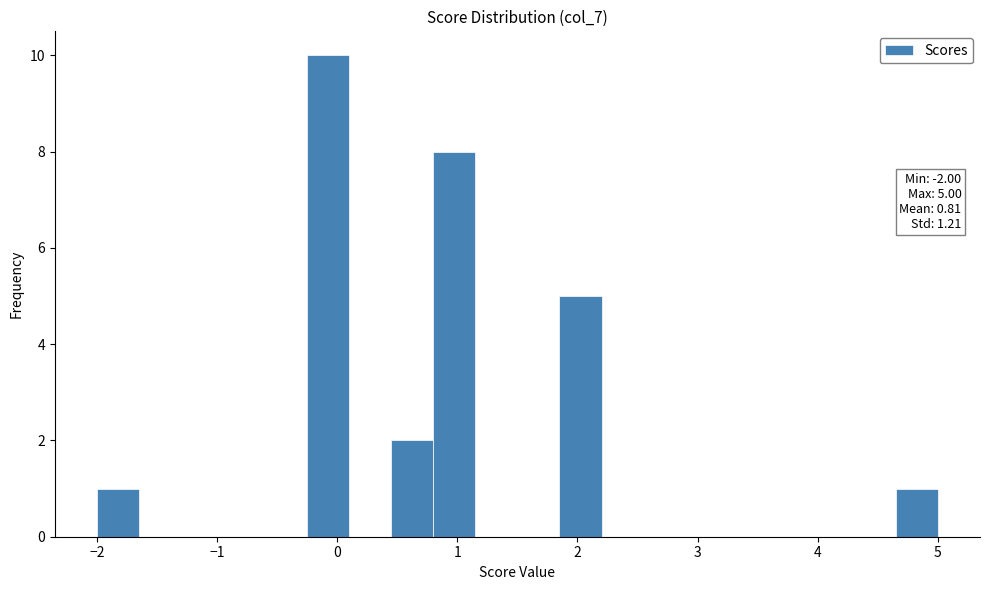

Read against the x-axis, roughly where is the centre of the tallest bar?

-0.1